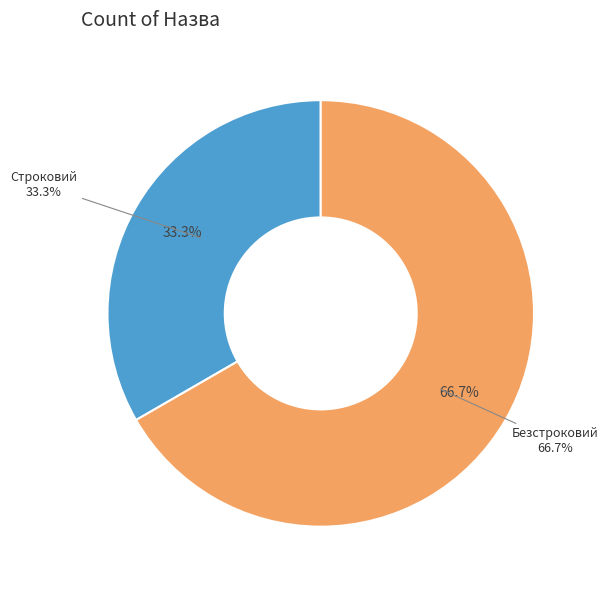

What percentage is the Строковий slice, to the nearest percent?

33%